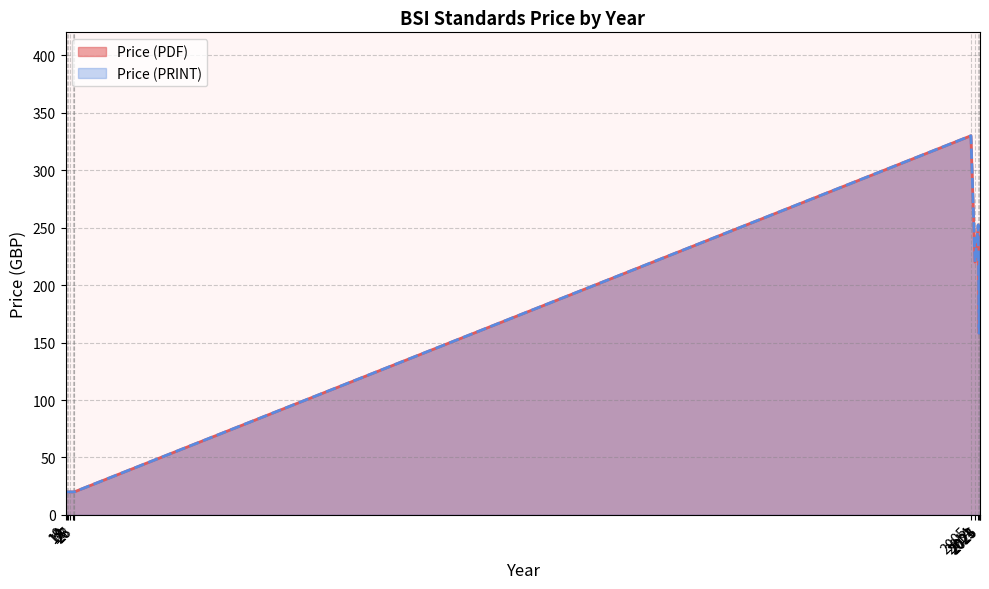

What are all the series names shown in the legend?

Price (PDF), Price (PRINT)